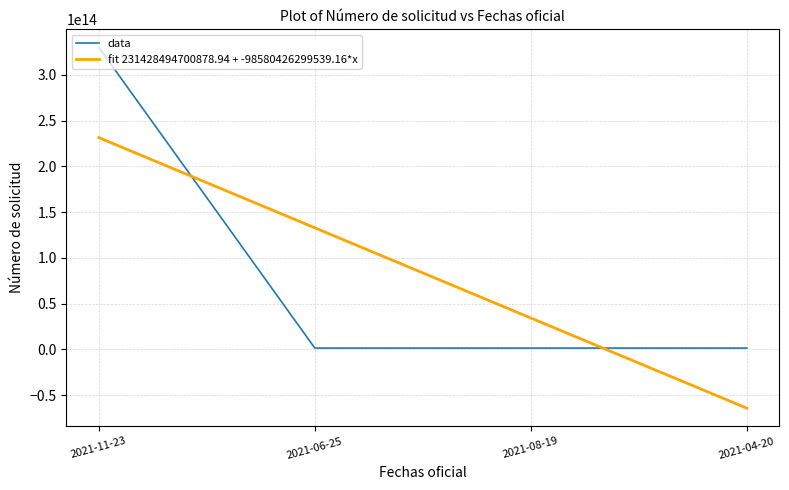

Which category has the lowest value in the fit 231428494700878.94 + -98580426299539.16*x series?

2021-04-20